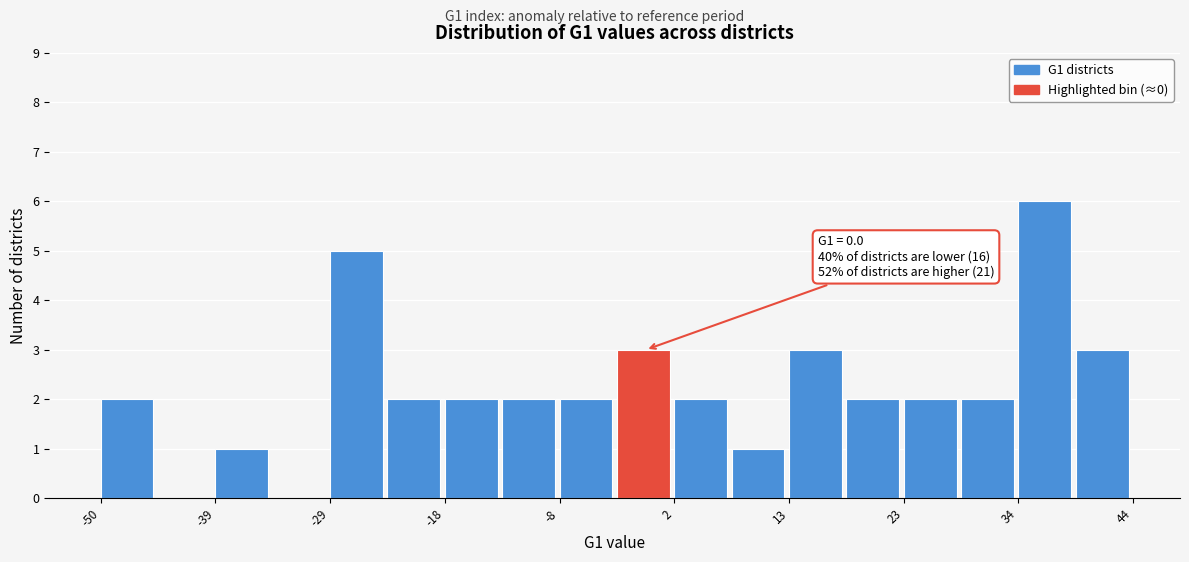

Read against the x-axis, roughly where is the centre of the tallest bar?

36